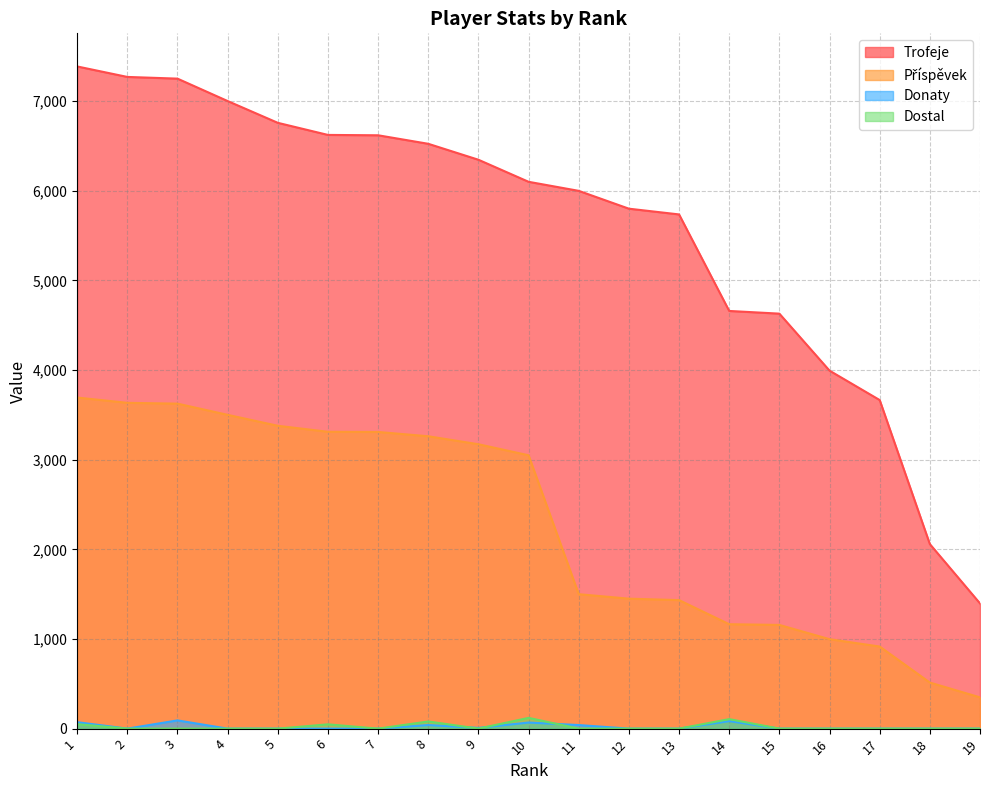

True or false: Donaty and Dostal cross at least once.

True